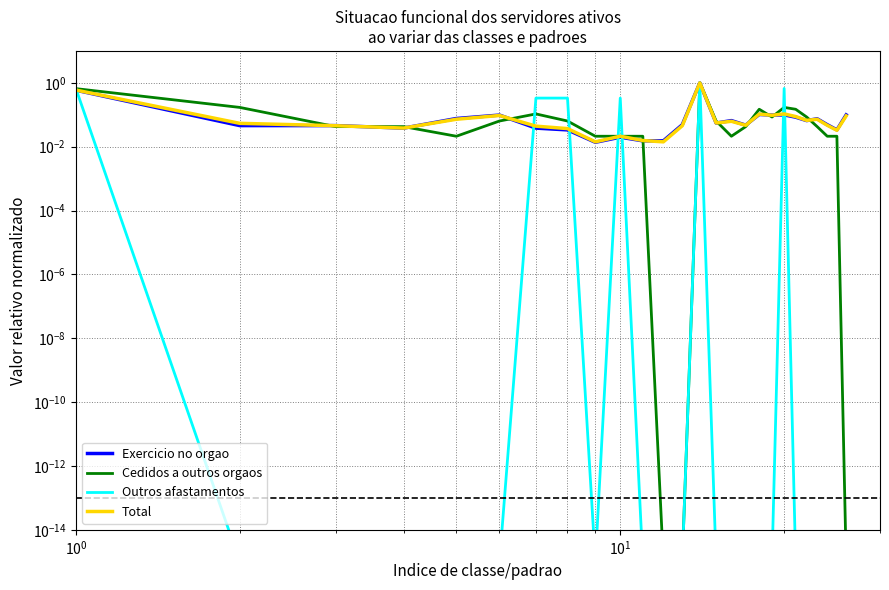

In Exercicio no orgao, how many points are higher than both neighbors (excluding endpoints)?

7